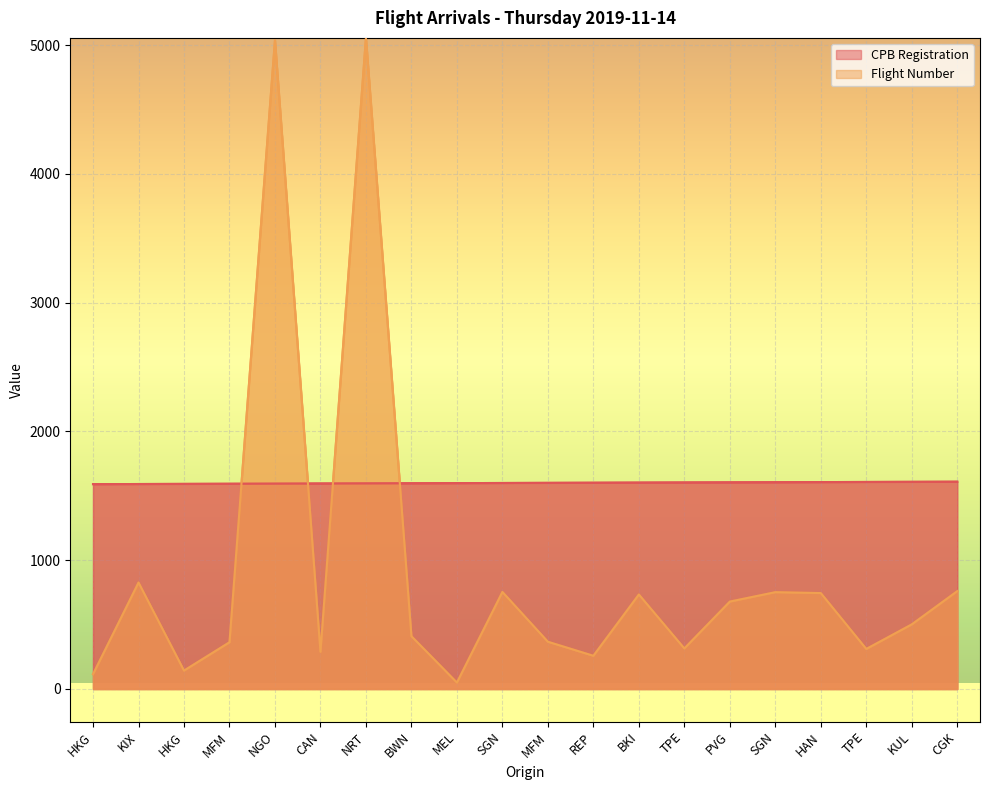

What is the label of the 4th point from the left?

MFM